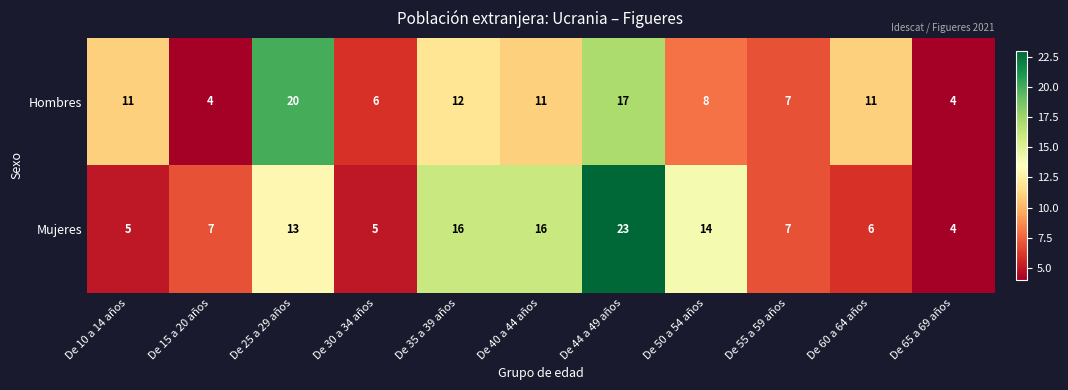

What is the approximate value of Mujeres at De 15 a 20 años, to the nearest 10?

10